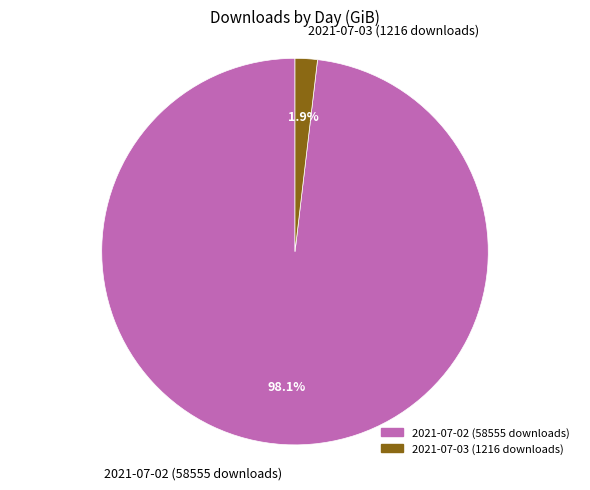

Is there any slice that represents more than half of the pie?

Yes